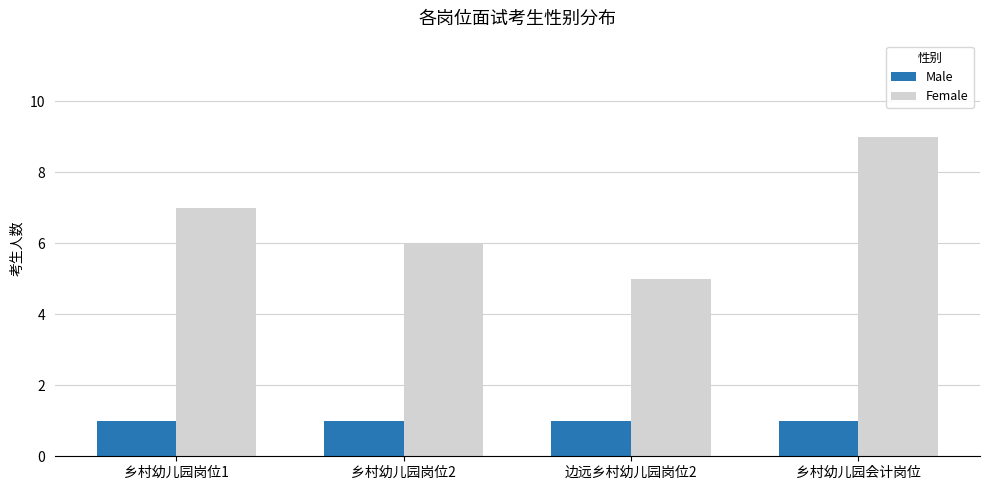

True or false: Male has a value of 1 at 乡村幼儿园会计岗位.

True